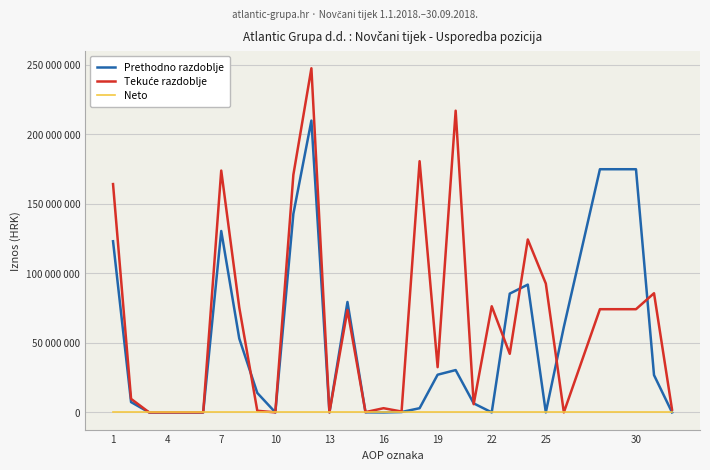

Which category has the lowest value across all series?

7